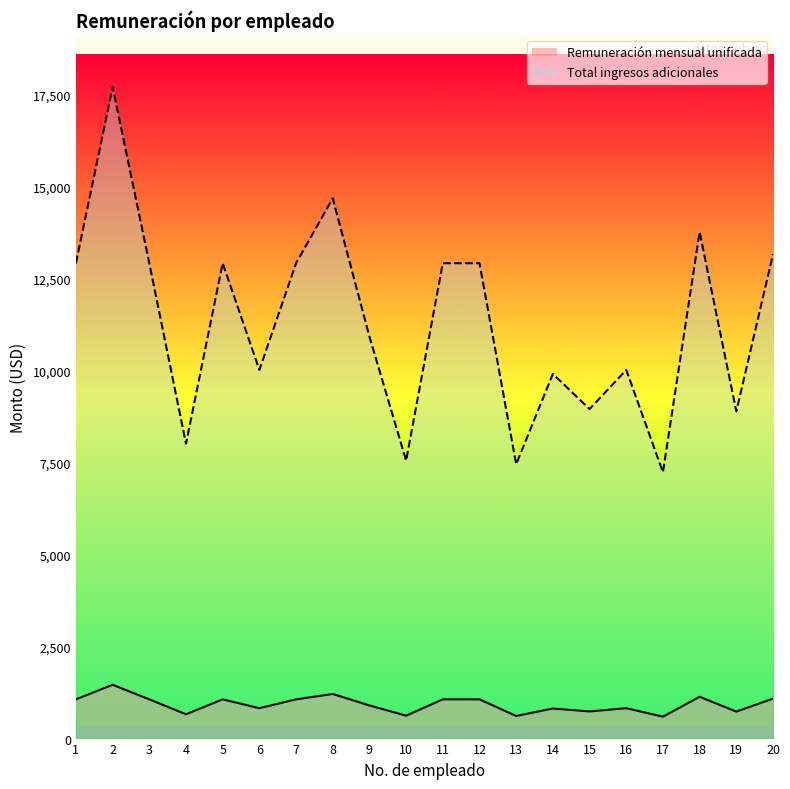

What are all the series names shown in the legend?

Remuneración mensual unificada, Total ingresos adicionales